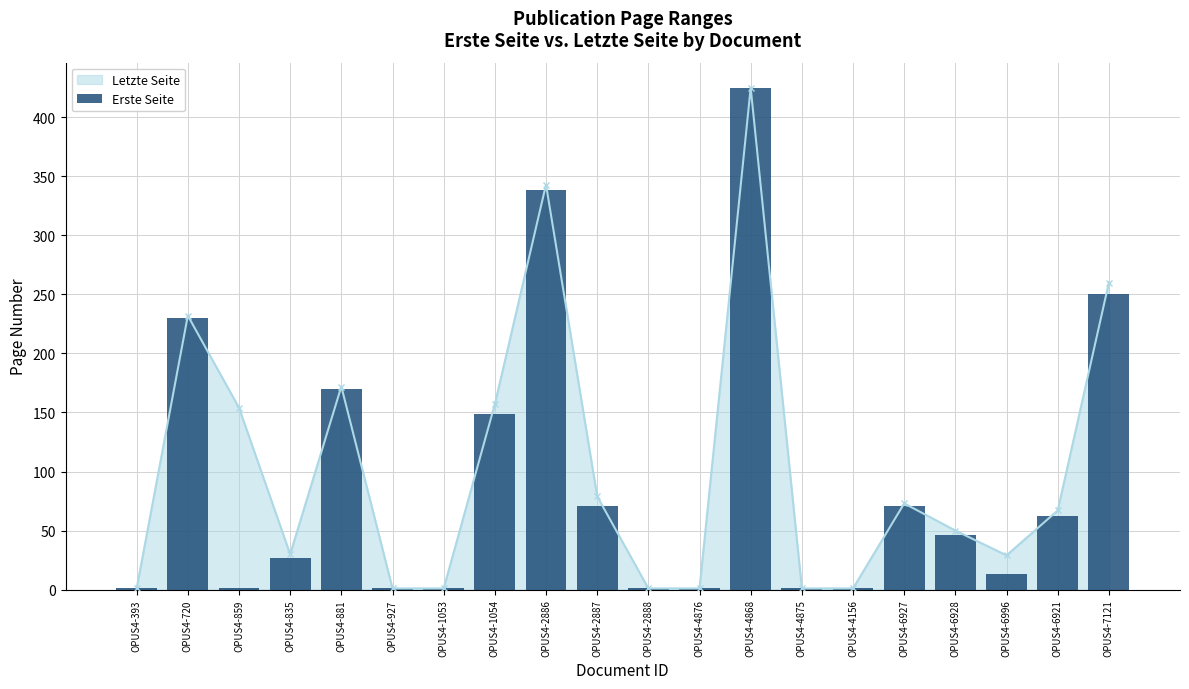

How many bars are there in total?

20